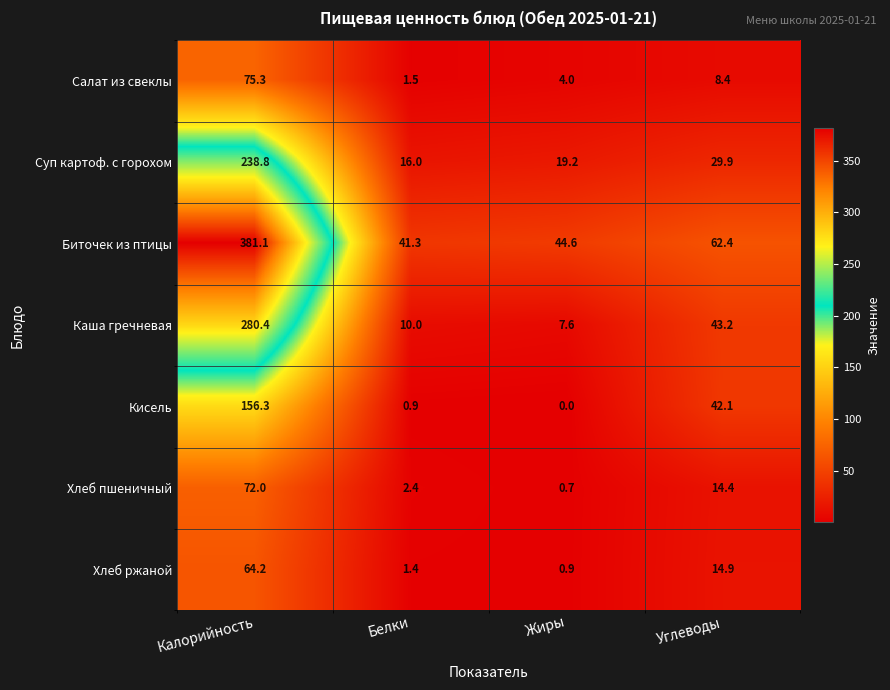

Reading left to right, extract all data points from this chart.

Салат из свеклы: Калорийность=75.3	Белки=1.5	Жиры=4.0	Углеводы=8.4
Суп картоф. с горохом: Калорийность=238.8	Белки=16.0	Жиры=19.2	Углеводы=29.9
Биточек из птицы: Калорийность=381.1	Белки=41.3	Жиры=44.6	Углеводы=62.4
Каша гречневая: Калорийность=280.4	Белки=10.0	Жиры=7.6	Углеводы=43.2
Кисель: Калорийность=156.3	Белки=0.9	Жиры=0.0	Углеводы=42.1
Хлеб пшеничный: Калорийность=72.0	Белки=2.4	Жиры=0.7	Углеводы=14.4
Хлеб ржаной: Калорийность=64.2	Белки=1.4	Жиры=0.9	Углеводы=14.9